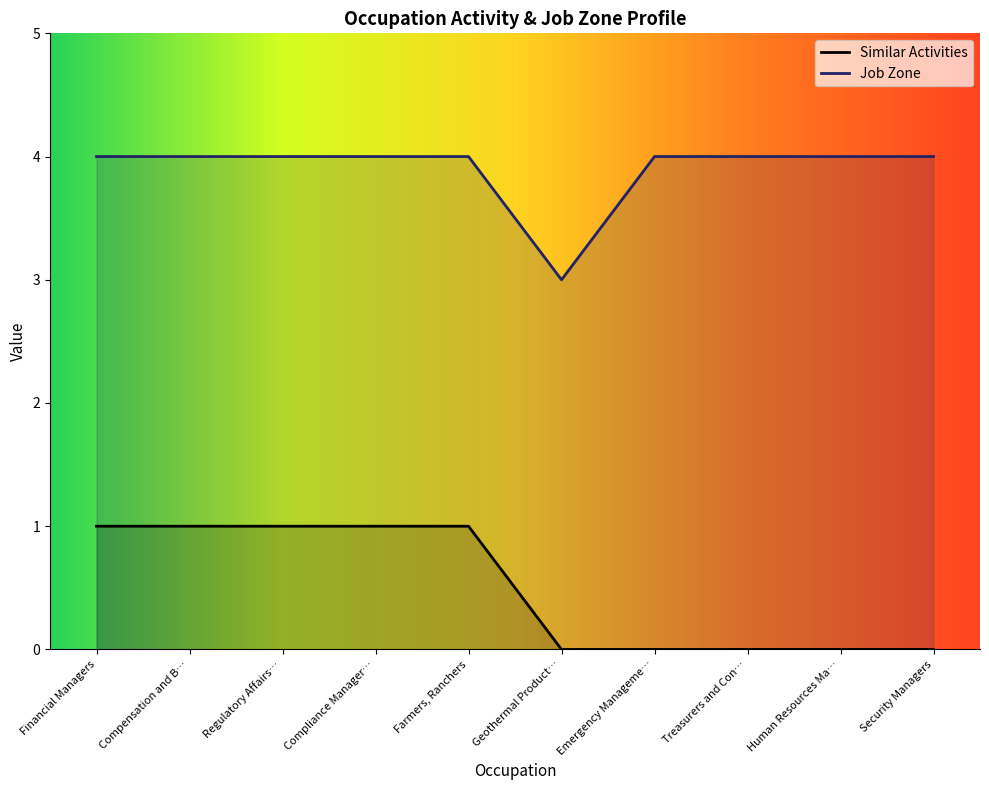

What is the highest value of the Job Zone series?

4